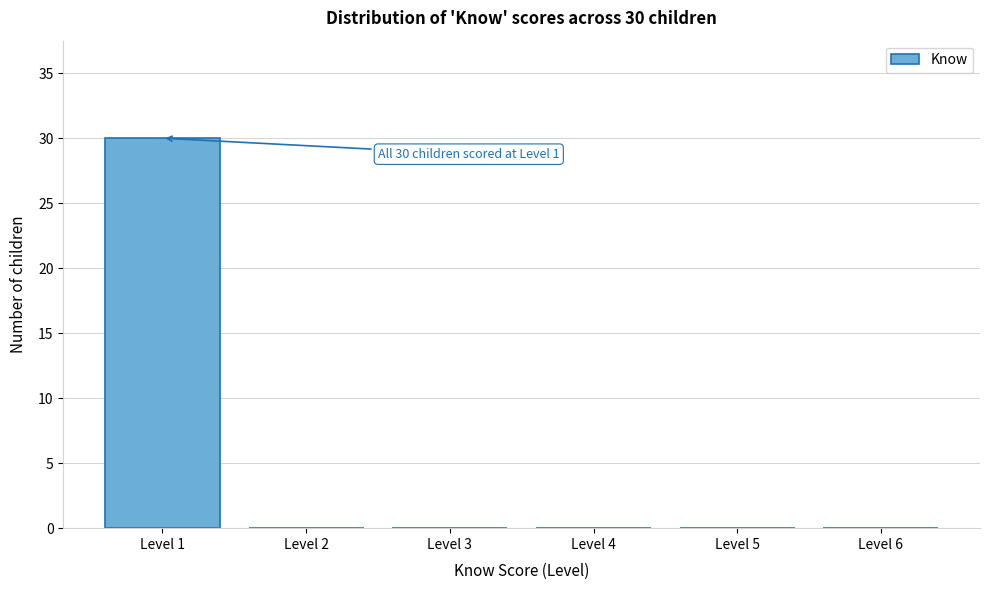

Which range on the x-axis has the tallest bar?

0.5 to 1.5